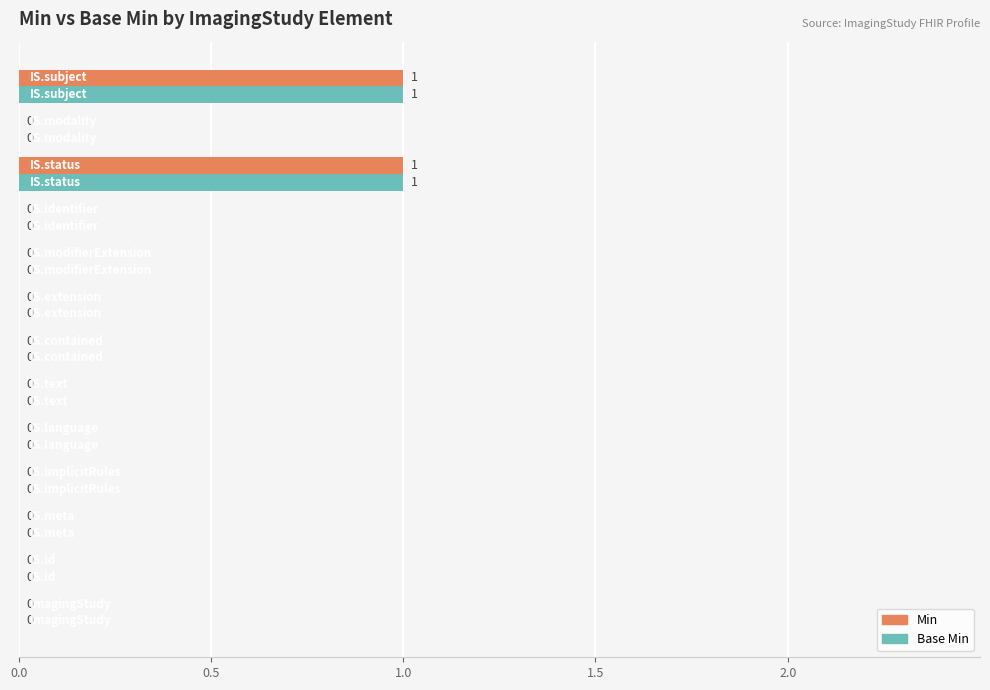

Count the number of data series in this chart.

2